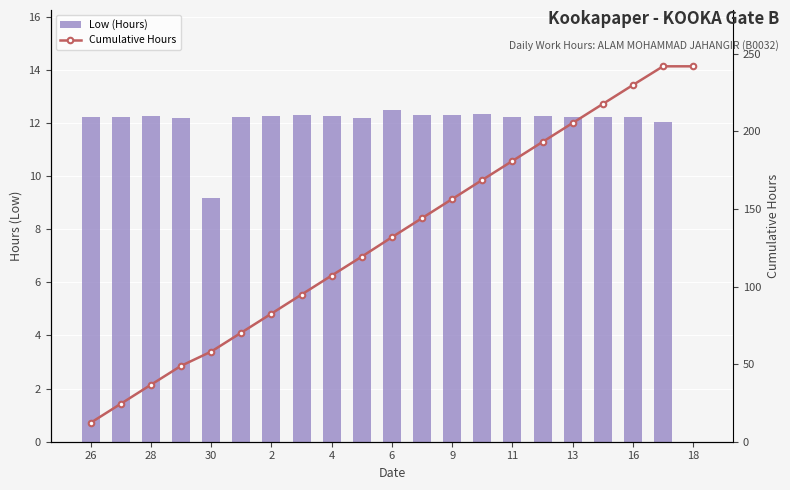

At how many categories does at least one series exceed 212?

4